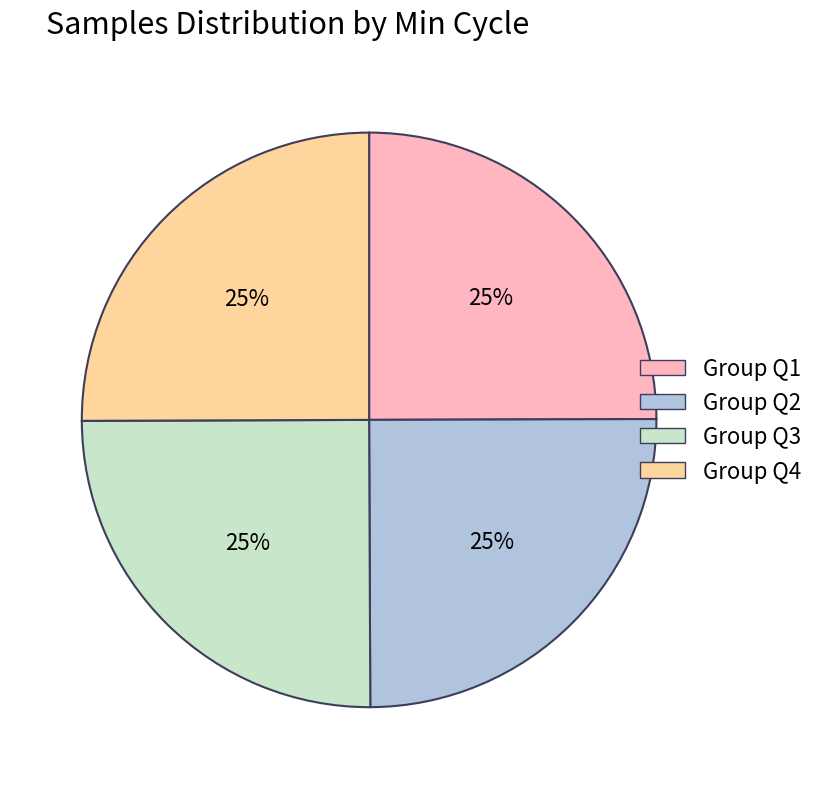

To the nearest percent, what is the average slice percentage?

25%